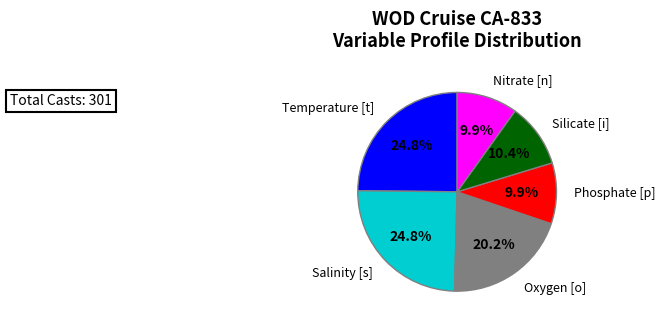

Is there any slice that represents more than half of the pie?

No